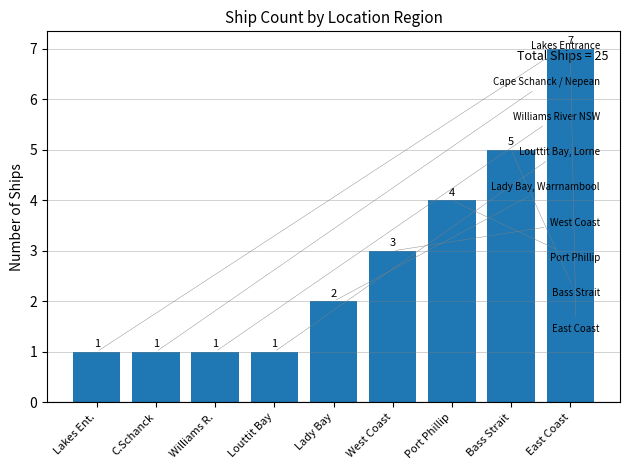

What is the label of the 3rd bar from the right?

Port Phillip